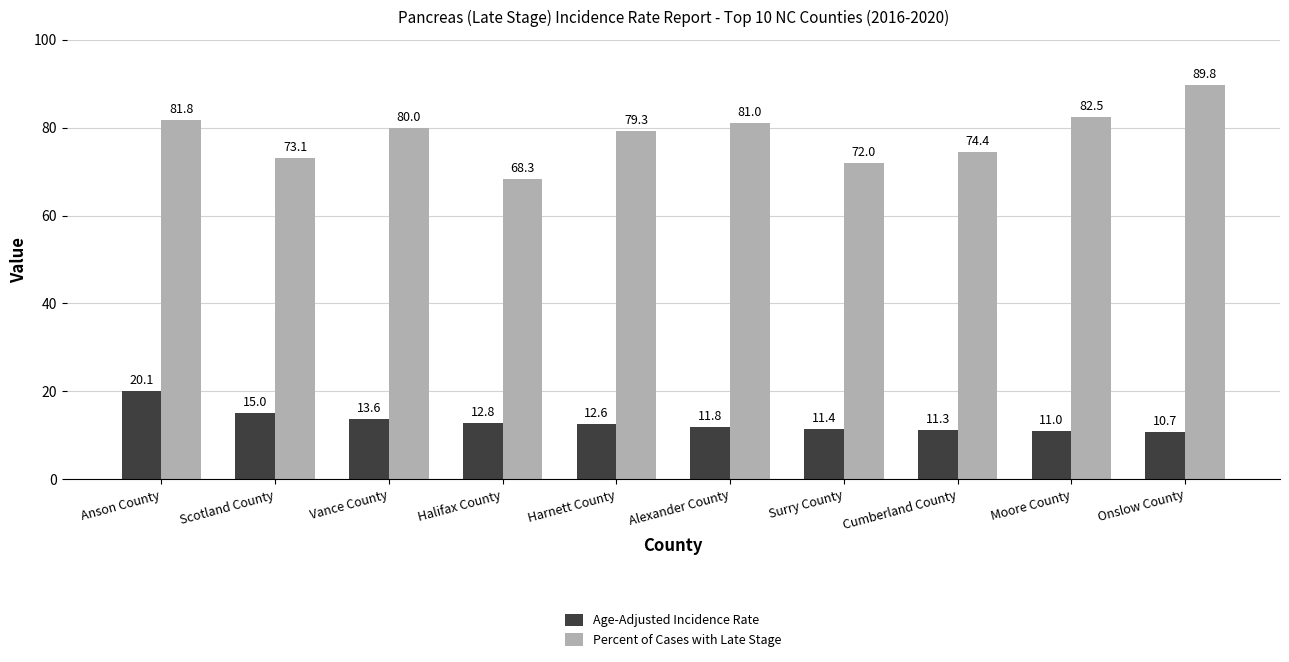

Reading left to right, list all the values displayed in this chart.

Age-Adjusted Incidence Rate: Anson County=20.1	Scotland County=15.0	Vance County=13.6	Halifax County=12.8	Harnett County=12.6	Alexander County=11.8	Surry County=11.4	Cumberland County=11.3	Moore County=11.0	Onslow County=10.7
Percent of Cases with Late Stage: Anson County=81.8	Scotland County=73.1	Vance County=80.0	Halifax County=68.3	Harnett County=79.3	Alexander County=81.0	Surry County=72.0	Cumberland County=74.4	Moore County=82.5	Onslow County=89.8